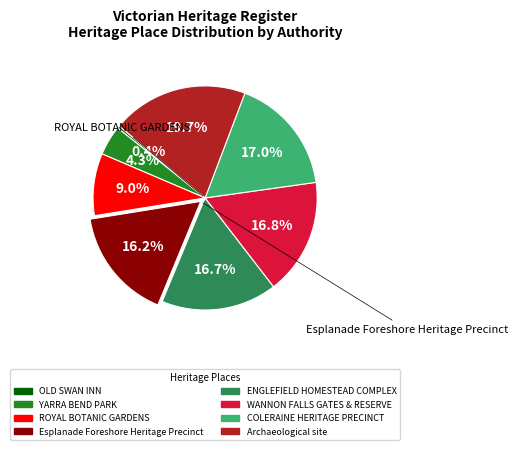

What portion of the pie excludes Archaeological site?

80.3%